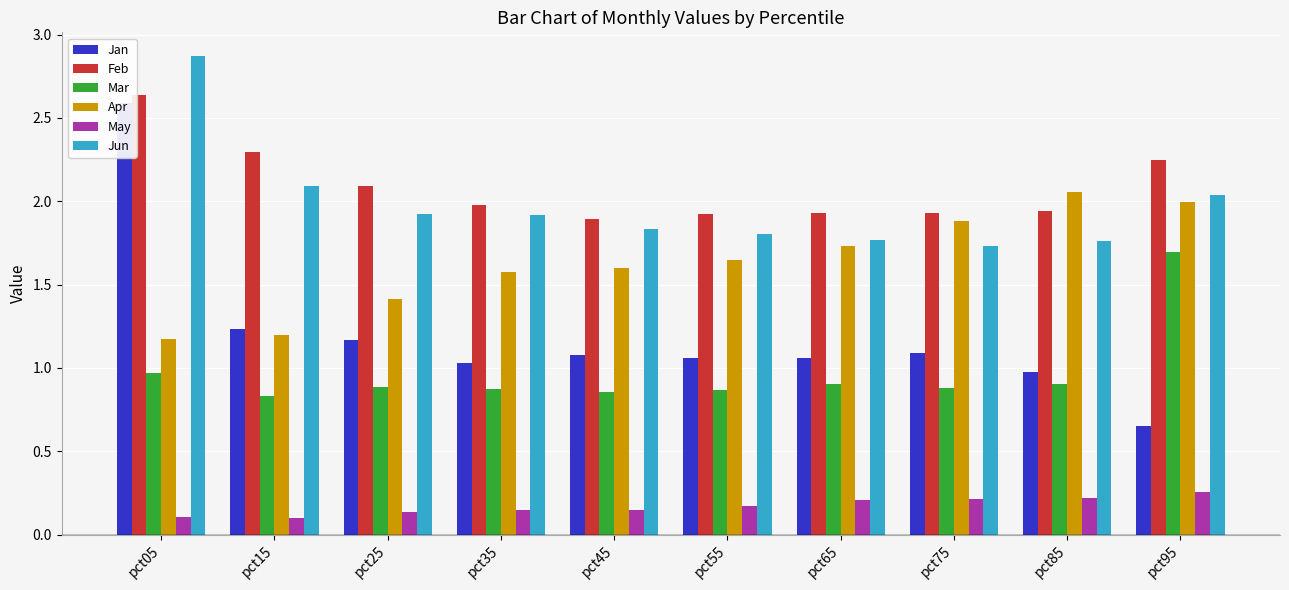

At how many categories does at least one series exceed 1?

10